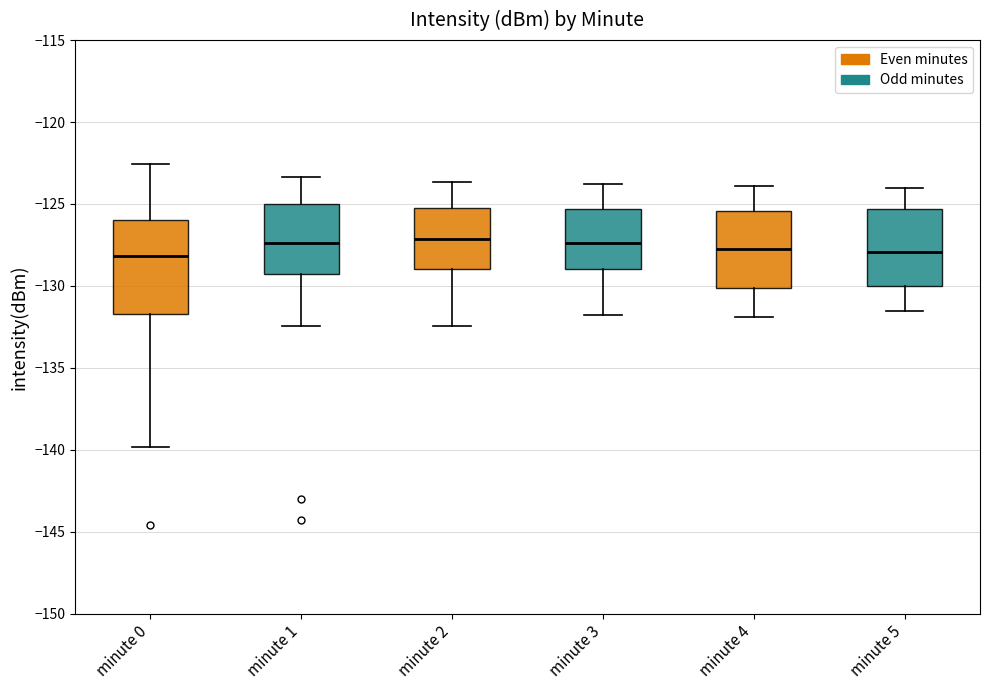

Reading left to right, read every box against the y-axis: the position of its median line, the range the box covers, and the ends of its whiskers. The values are not printed on the chart, so give them approximately, as read against the axis.

minute 0: median -128.0, box -131.5 to -126.0, whiskers -140.0 to -122.5
minute 1: median -127.5, box -129.5 to -125.0, whiskers -132.5 to -123.5
minute 2: median -127.0, box -129.0 to -125.0, whiskers -132.5 to -123.5
minute 3: median -127.5, box -129.0 to -125.5, whiskers -132.0 to -124.0
minute 4: median -127.5, box -130.0 to -125.5, whiskers -132.0 to -124.0
minute 5: median -128.0, box -130.0 to -125.5, whiskers -131.5 to -124.0